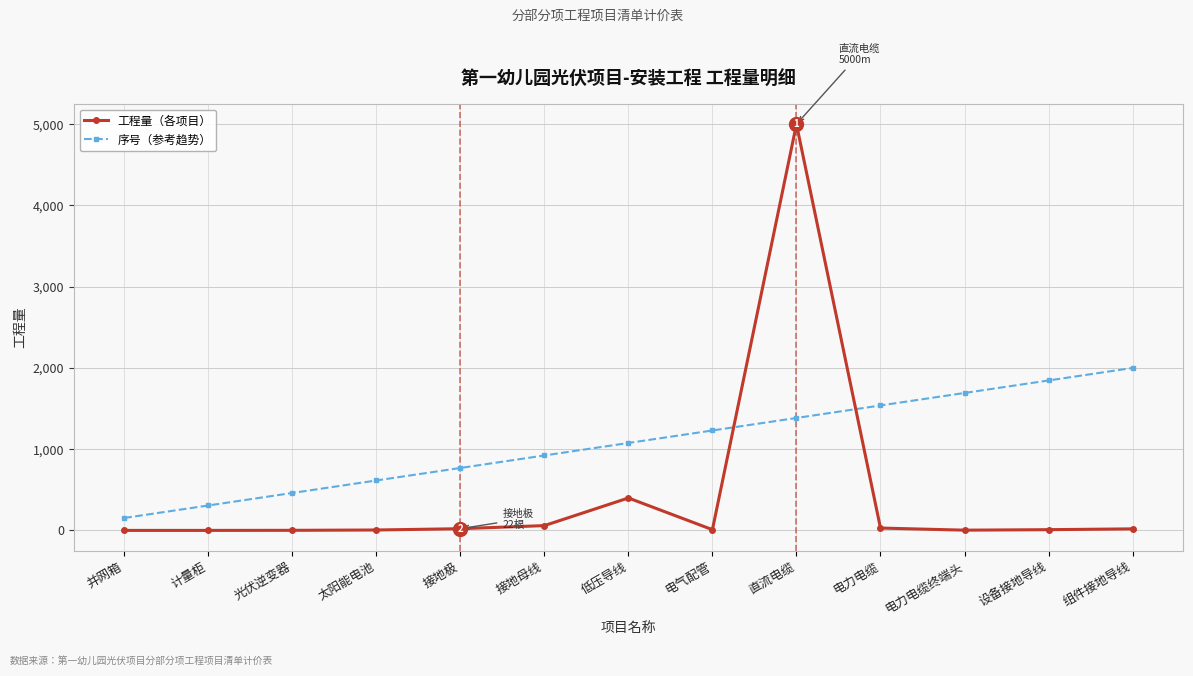

How many times do 序号（参考趋势） and 工程量（各项目） cross each other?

2